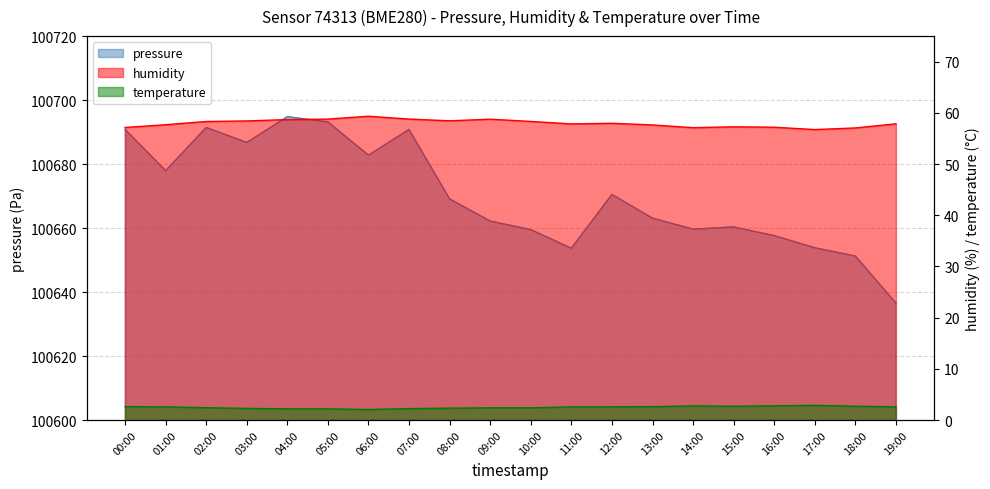

What are all the series names shown in the legend?

pressure, humidity, temperature